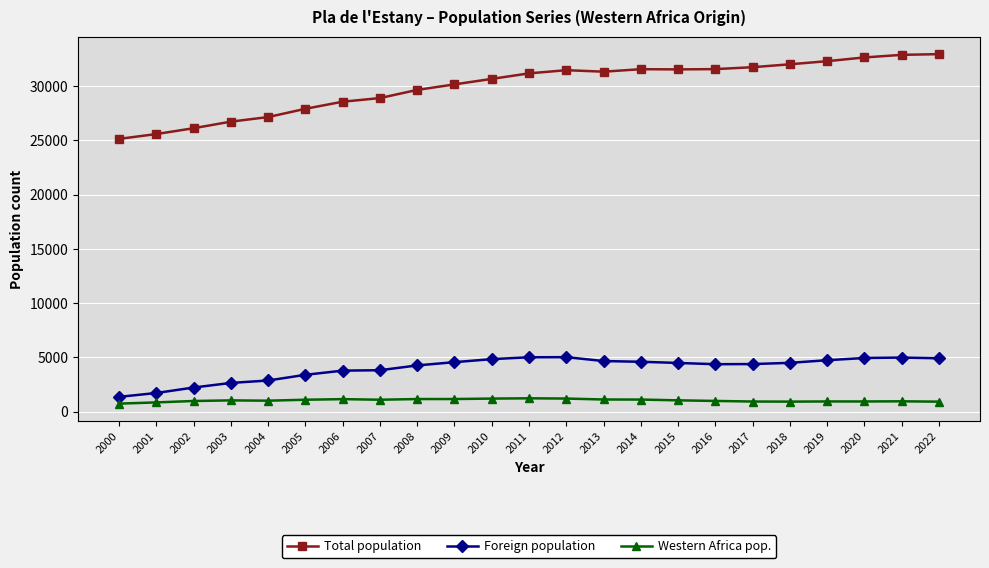

Which series has the largest total across all categories?

Total population